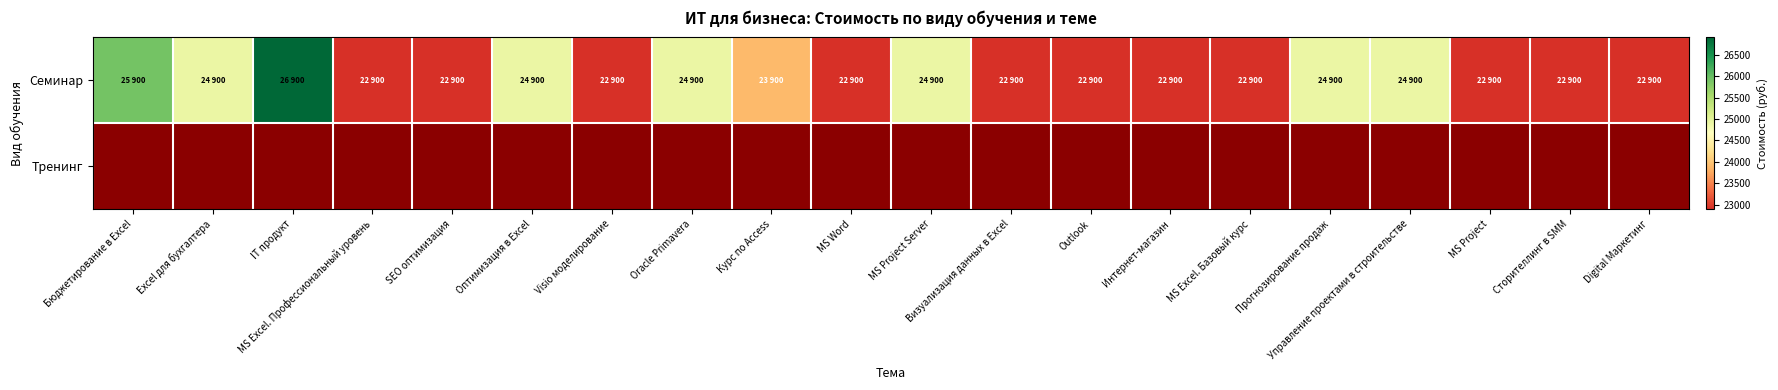

Which series has the widest spread of values?

Семинар